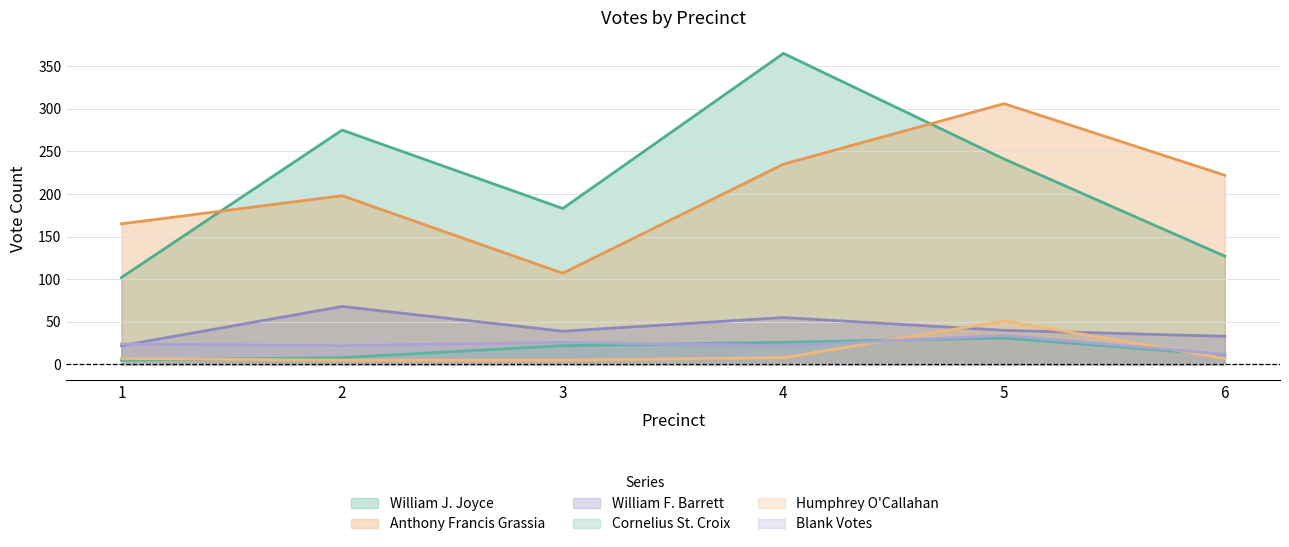

What is the difference between the highest and lowest values at 2?

270